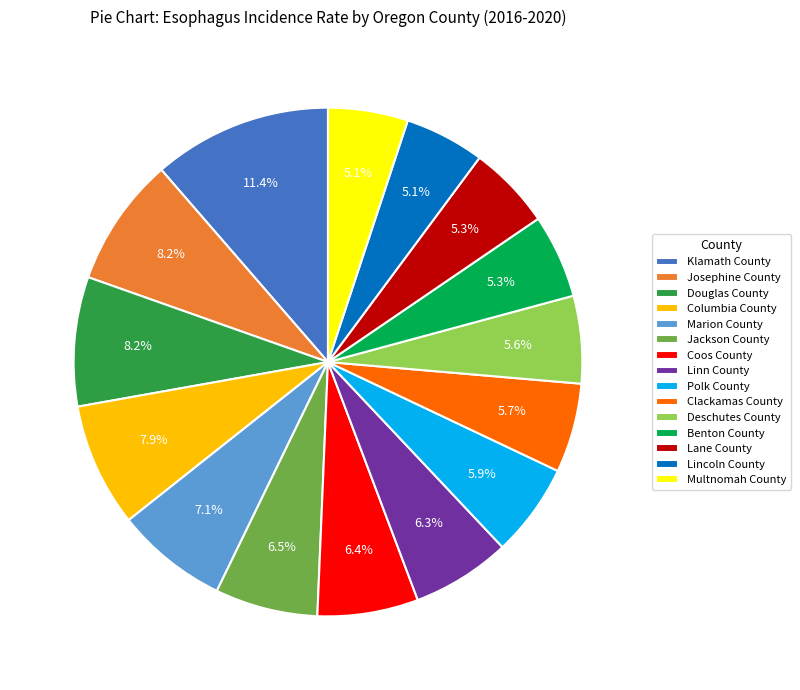

To the nearest percent, what is the difference between the largest and smallest slice percentages?

6%